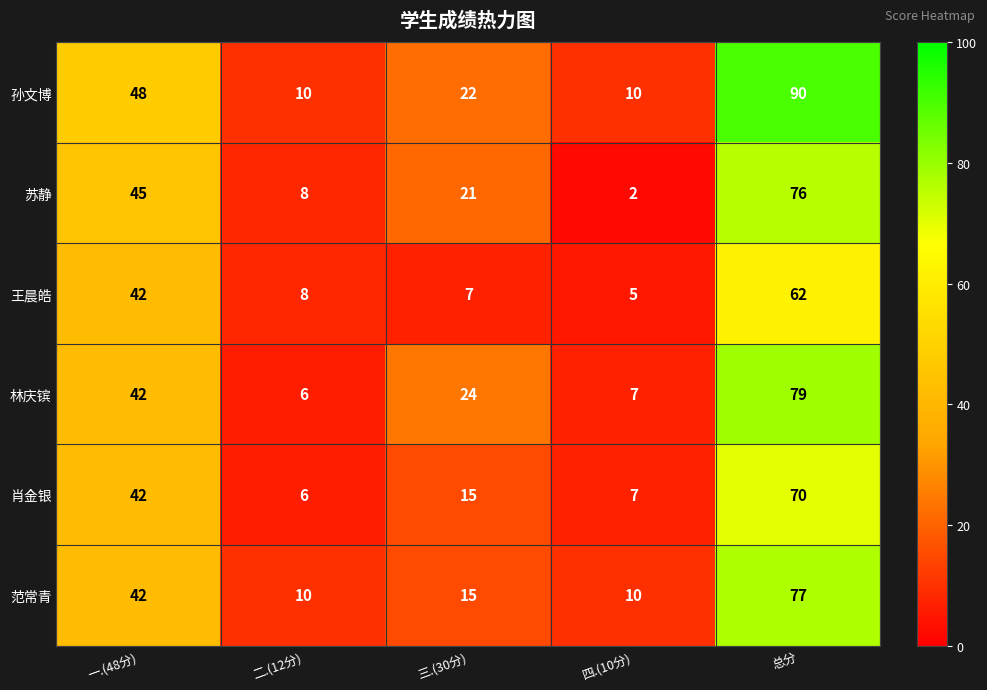

Which series changed the most between 四.(10分) and 总分?

孙文博